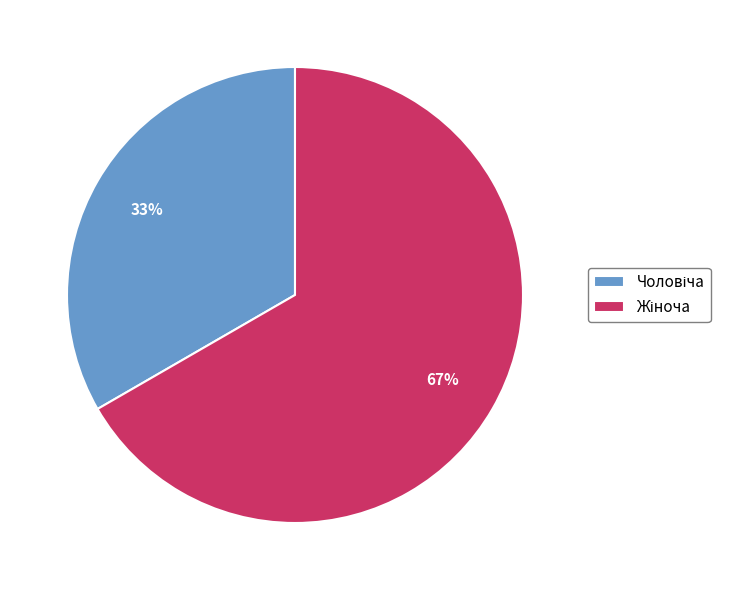

To the nearest percent, what is the average slice percentage?

50%